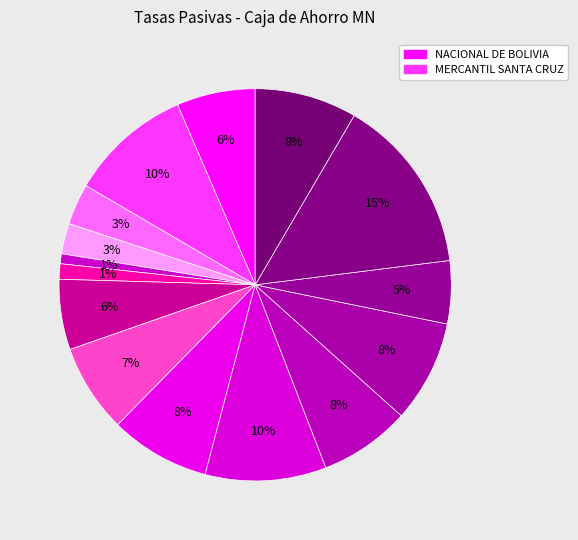

How many slices are in this pie chart?

15